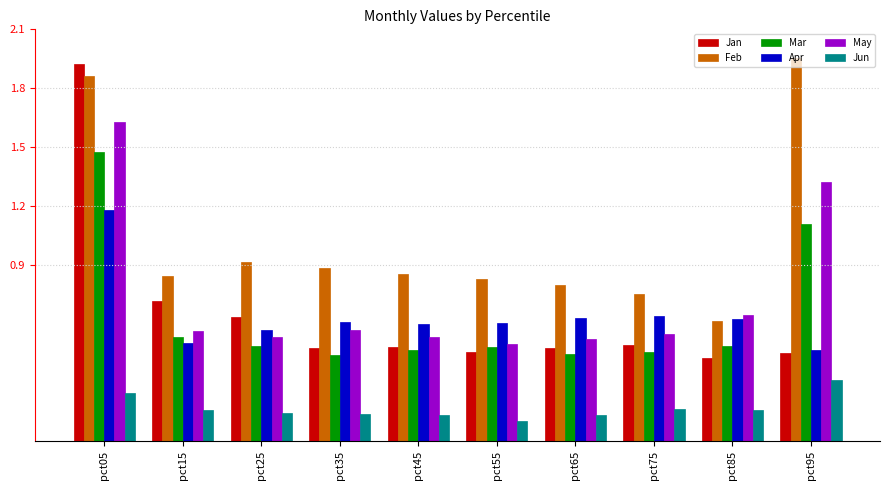

Which series has the largest range (max minus min)?

Jan